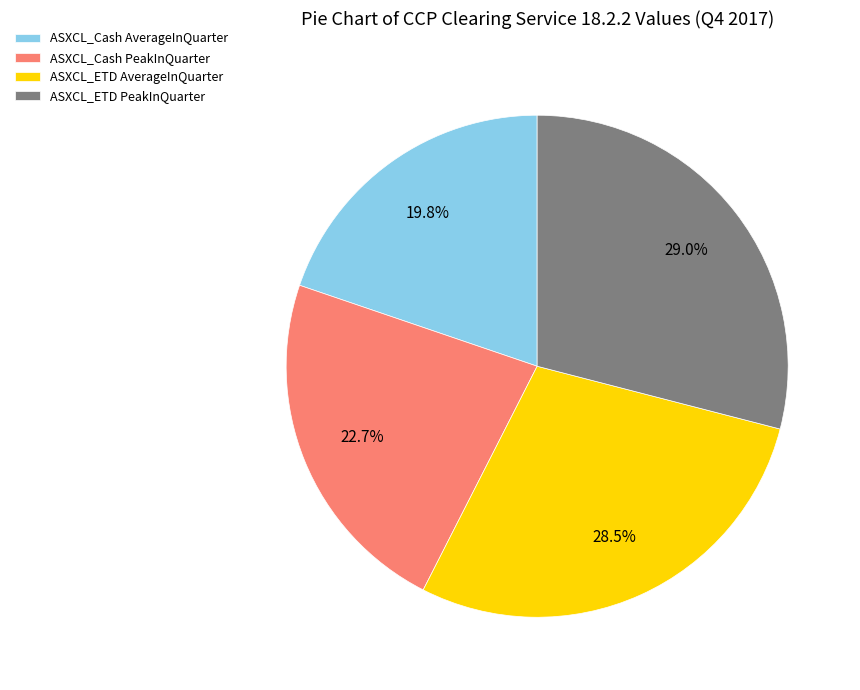

To the nearest percent, what is the difference between the largest and smallest slice percentages?

9%